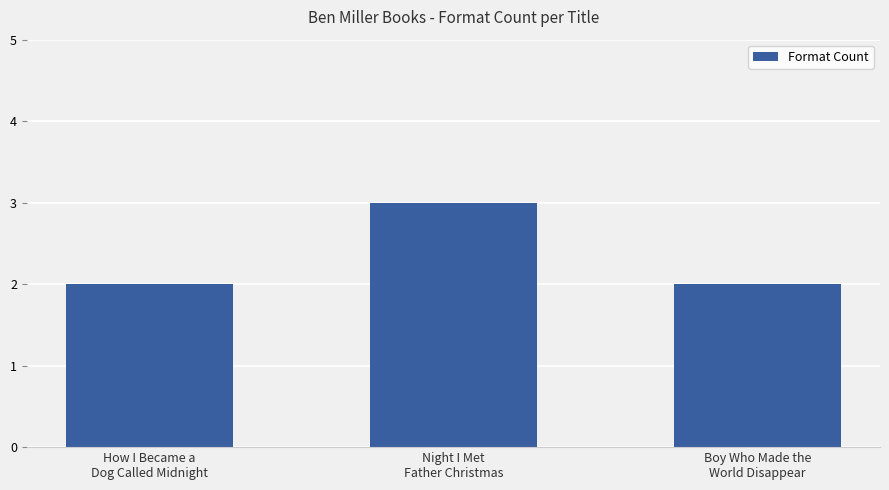

What is the value of the 2nd bar from the left?

3